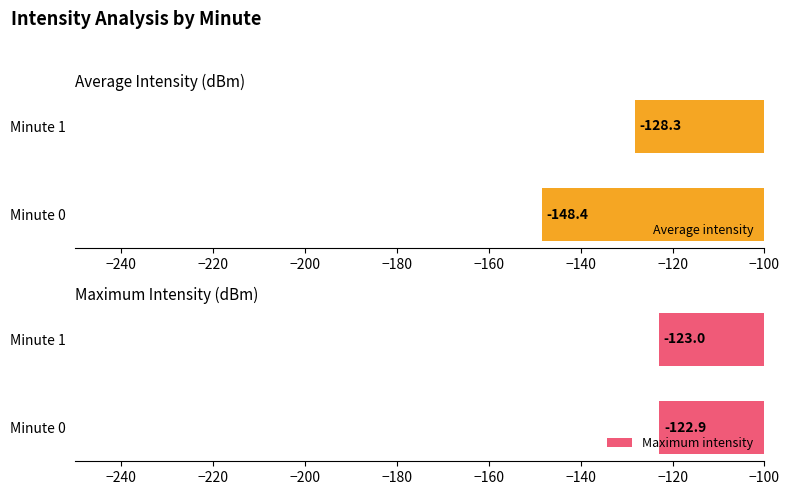

Rank the categories by Maximum intensity value from lowest to highest.

Minute 1, Minute 0